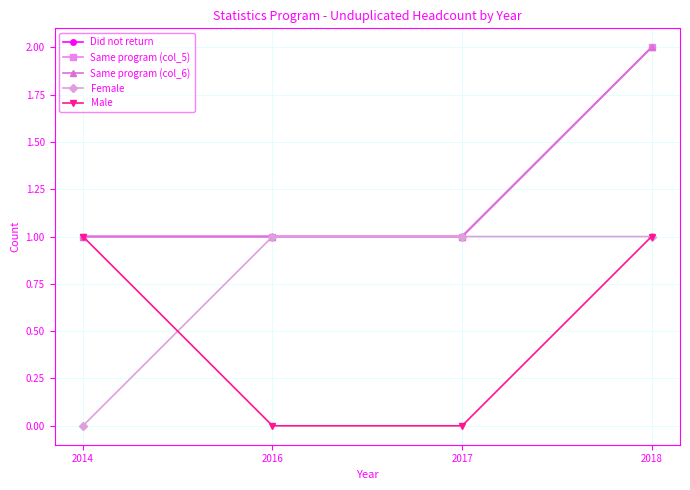

Is this an area chart (filled region under the line)?

No